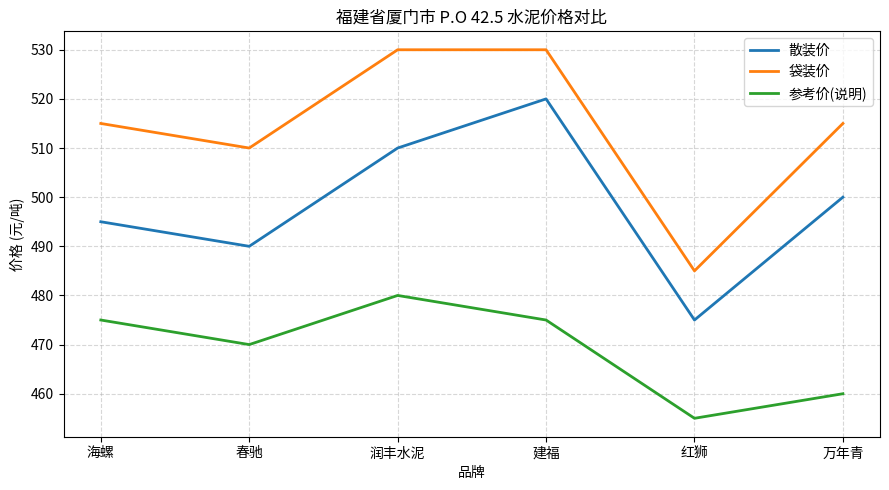

What is the spread (max minus min) of values at 润丰水泥?

50